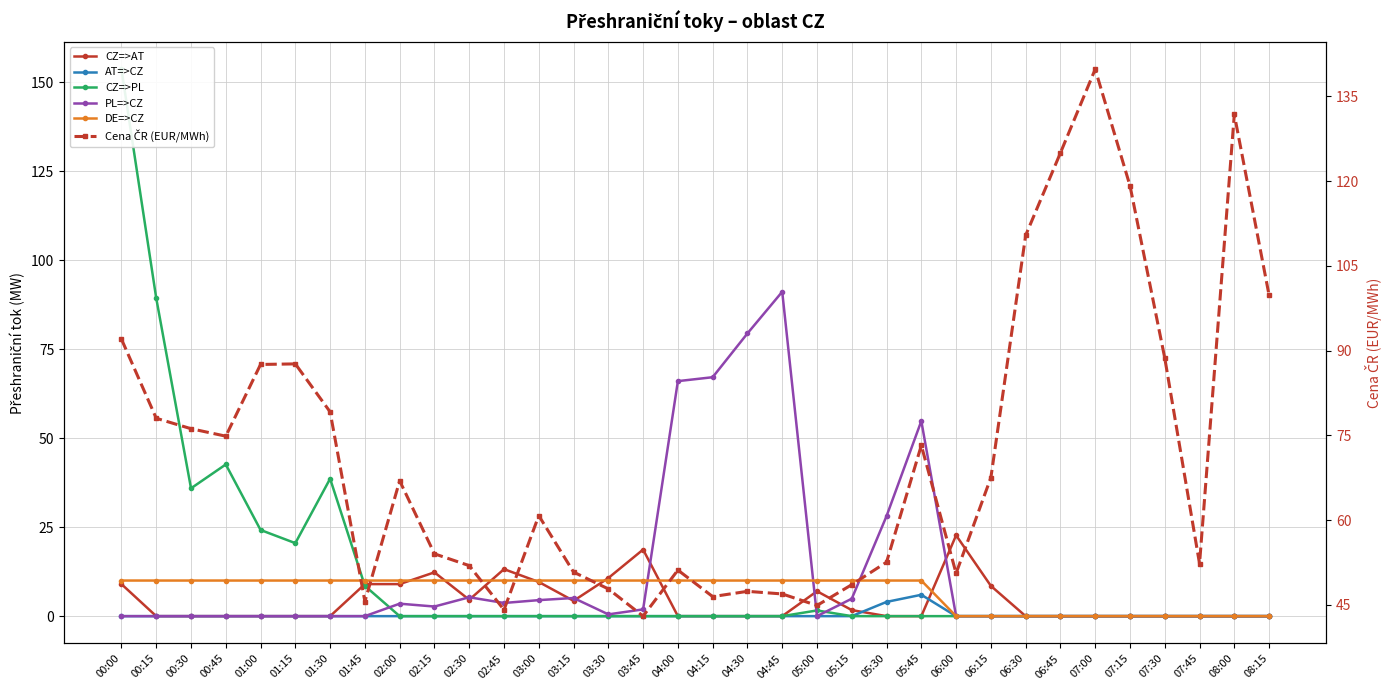

Where is the first local maximum for CZ=>AT?

02:15